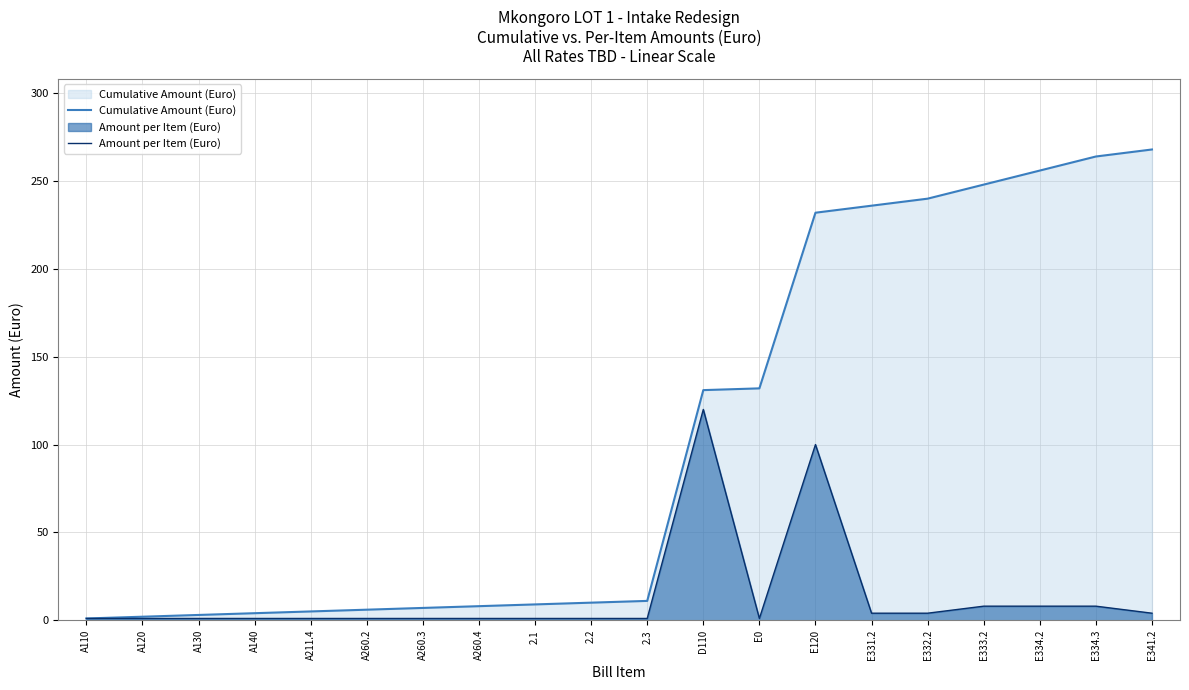

Rank the series by their average value, from highest to lowest.

Cumulative Amount (Euro), Amount per Item (Euro)